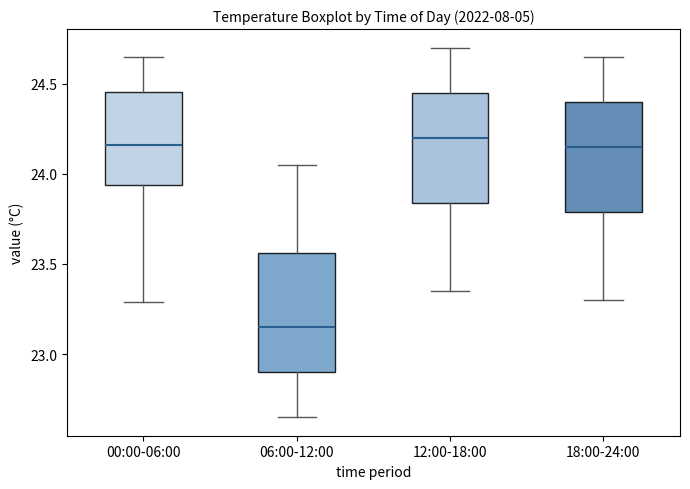

Comparing the boxes themselves (not the whiskers), which one is the tallest?

06:00-12:00